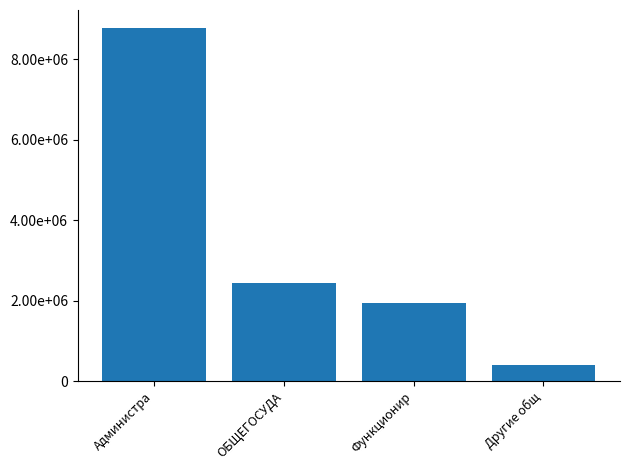

What is the maximum value shown in the chart?

8778420.7